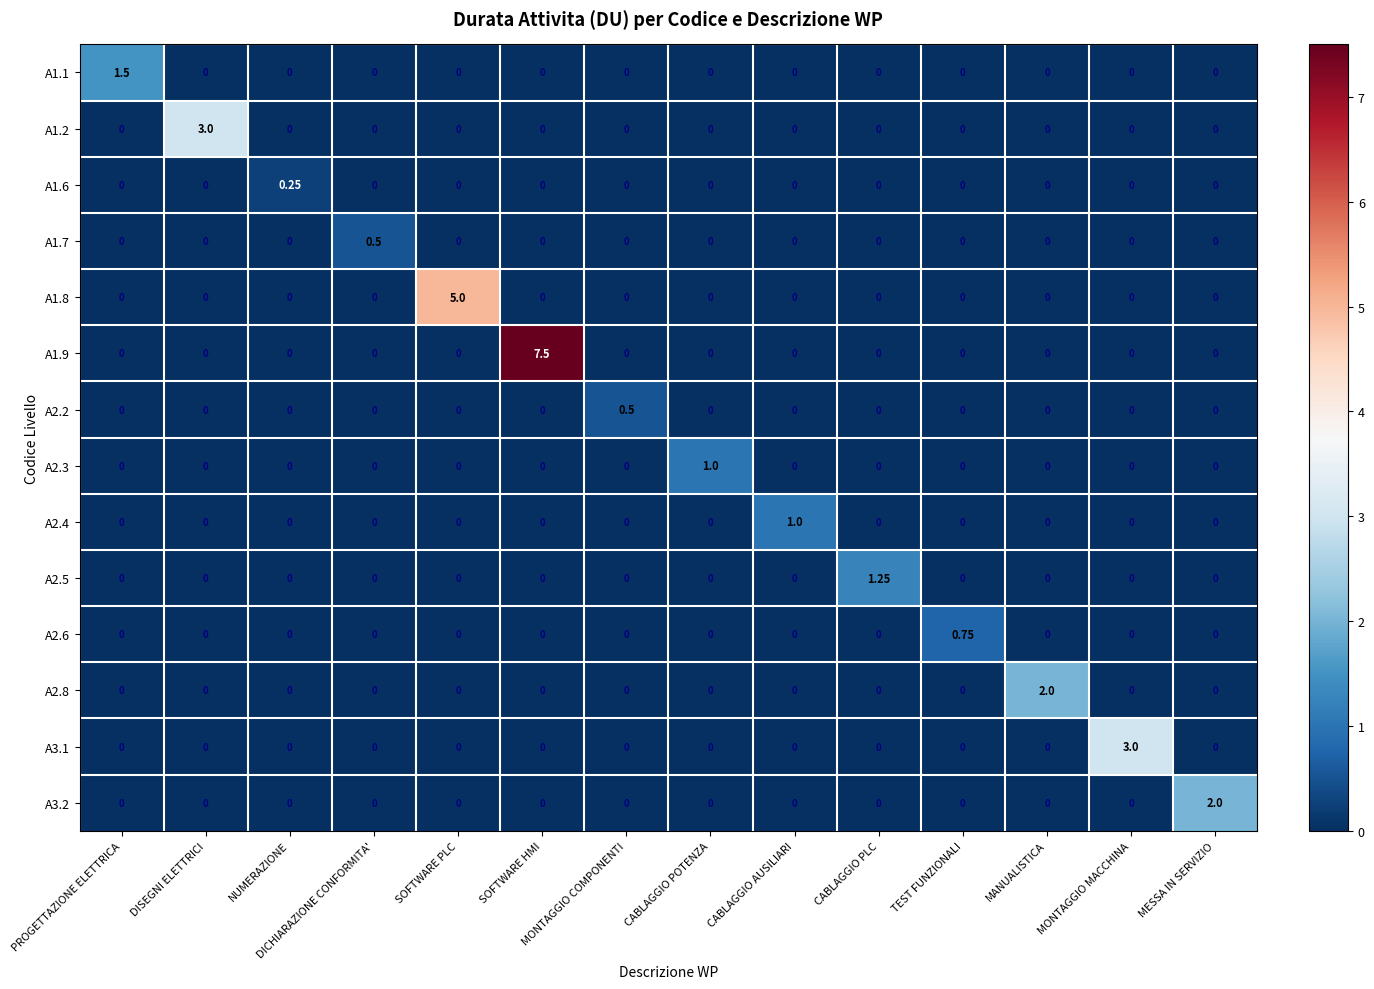

At which category is the sum across all series the highest?

SOFTWARE HMI